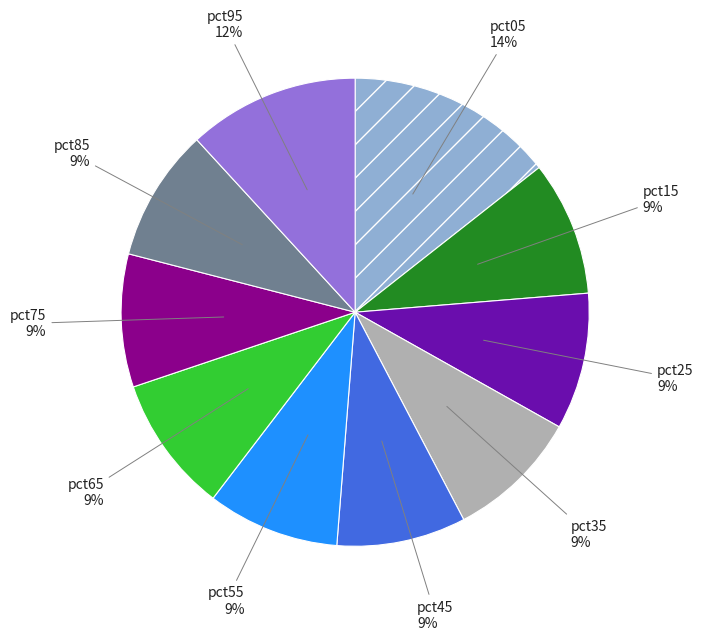

Does any single category account for the majority?

No